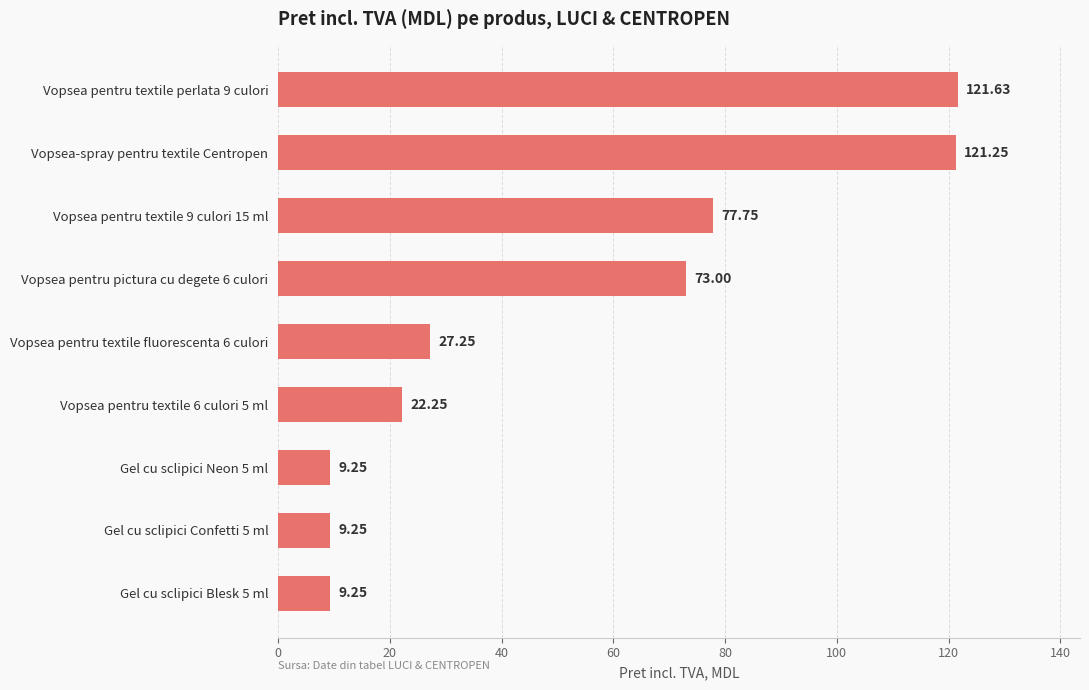

Are the bars horizontal?

Yes